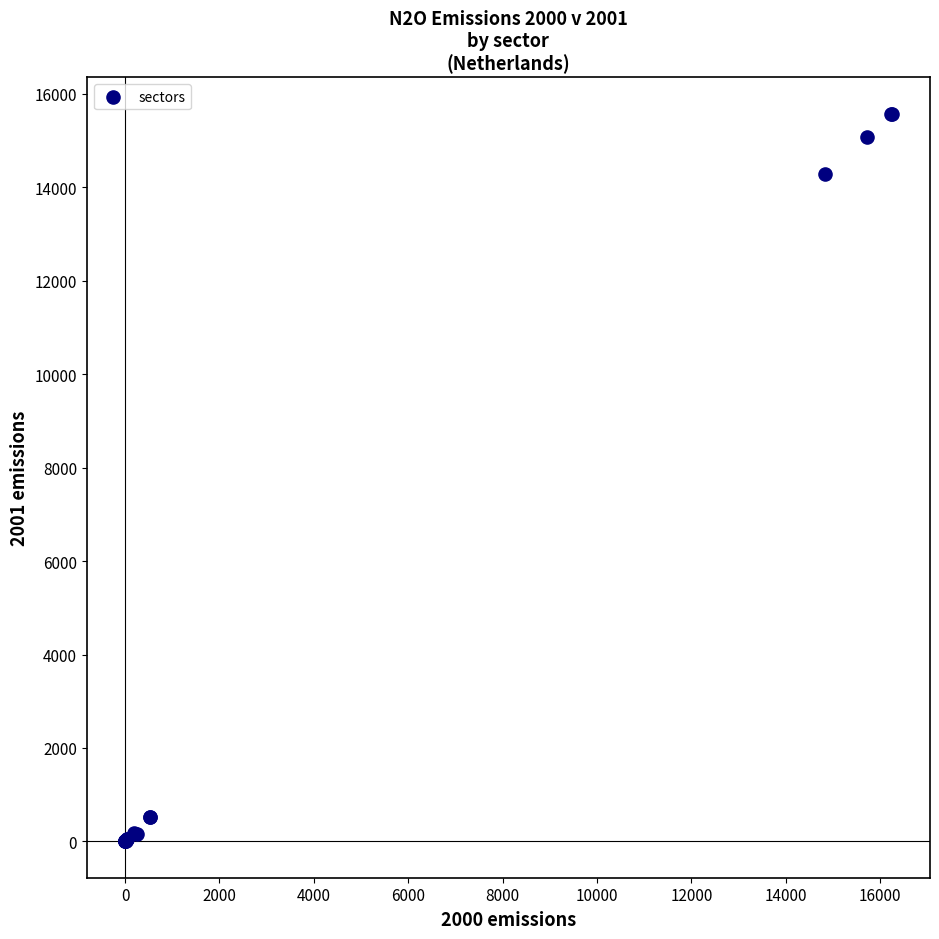

What Y value in the scatter plot is closest to 7788?

14277.3